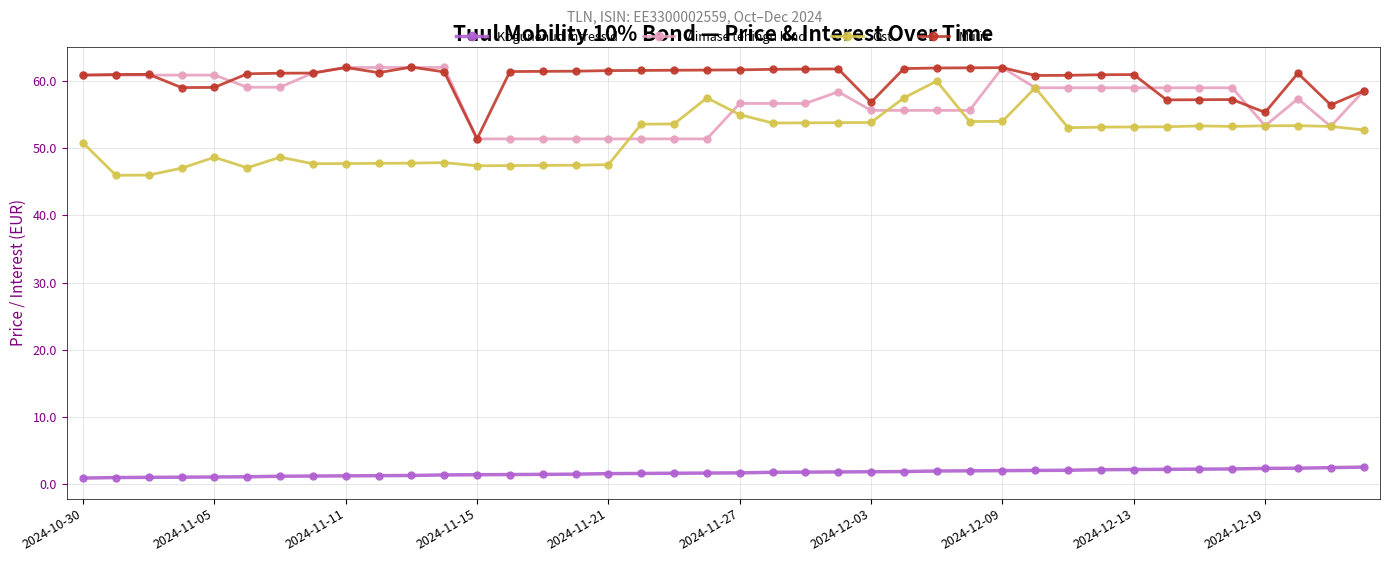

What is the maximum value for Müük?

62.1